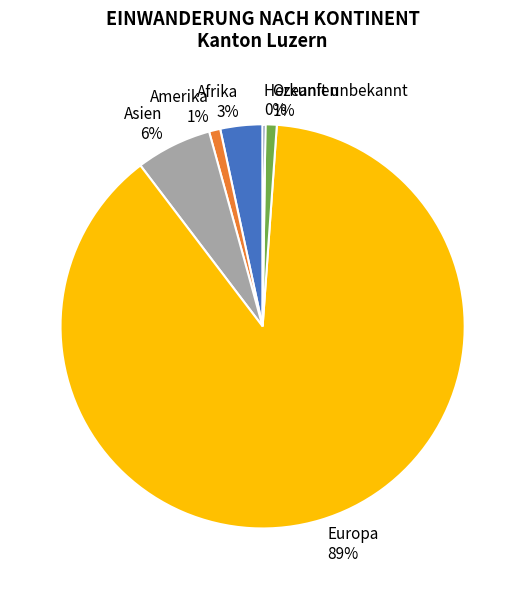

Do Afrika and Europa together represent more than half of the pie?

Yes